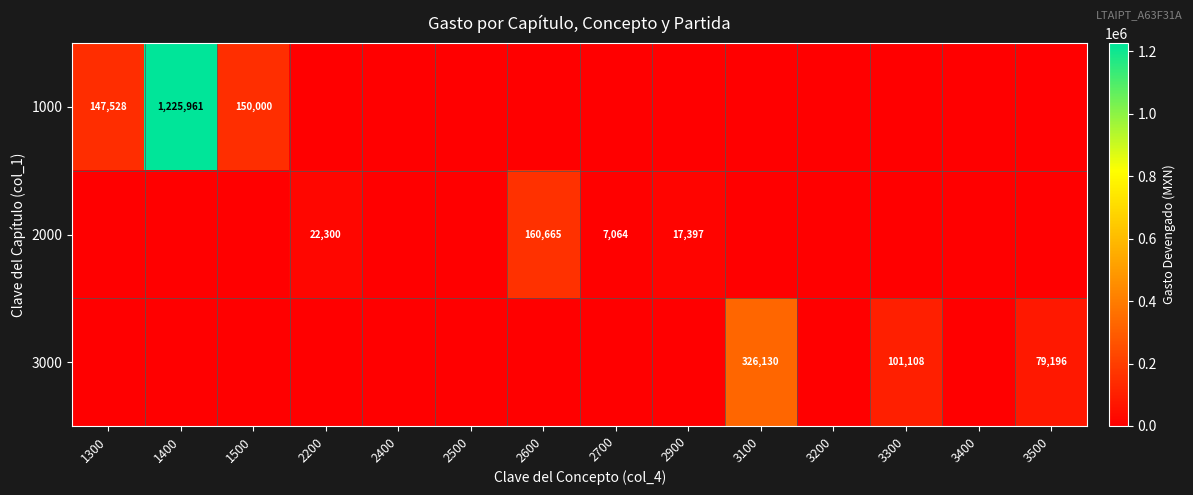

True or false: 2000 has a value of 160665 at 2600.

True